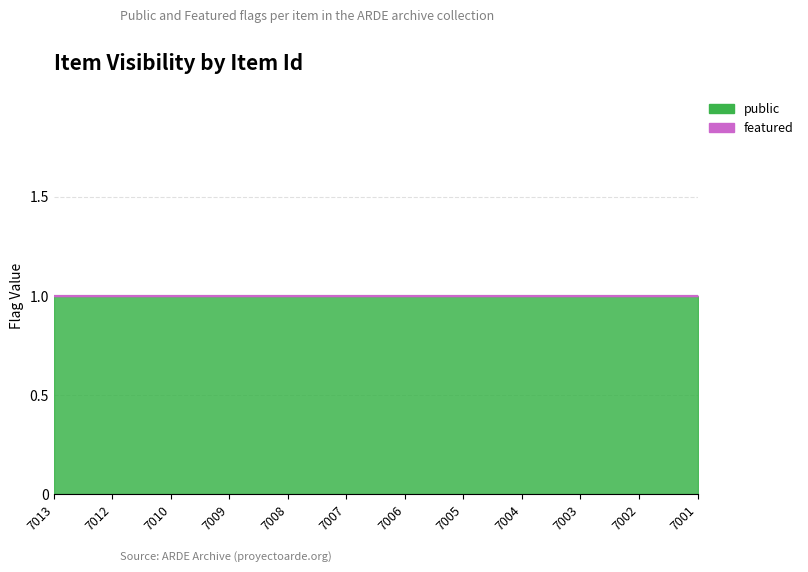

How many distinct data groups are displayed?

2